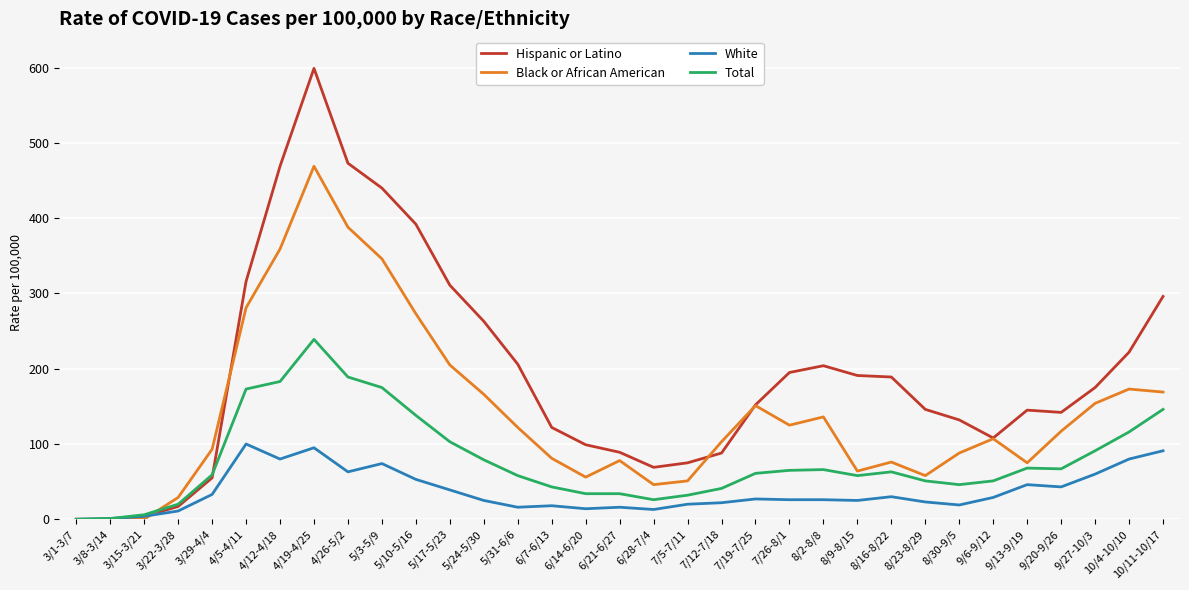

True or false: White has a value of 14 at 6/14-6/20.

True